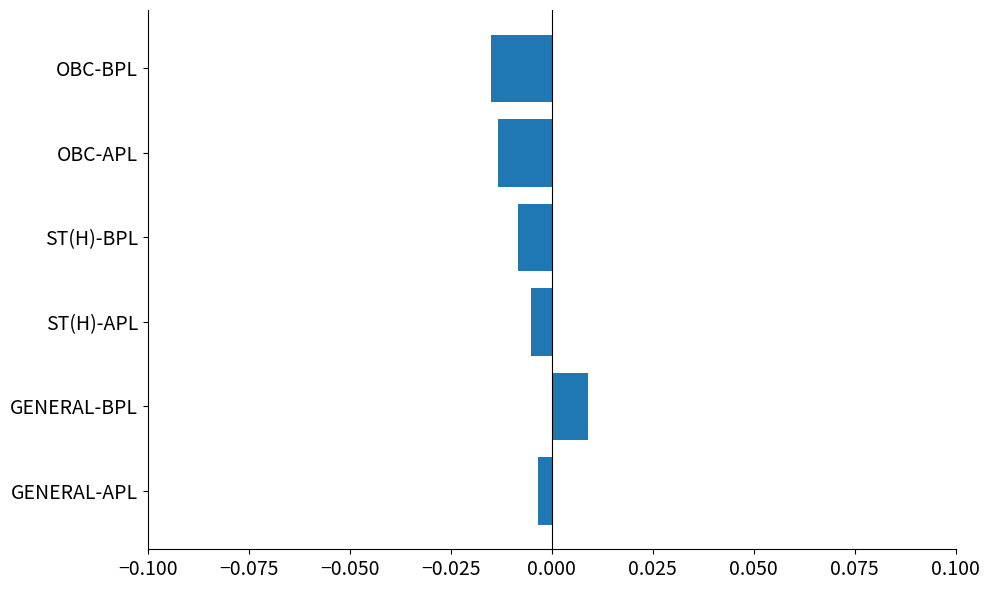

How many positive values are there?

1